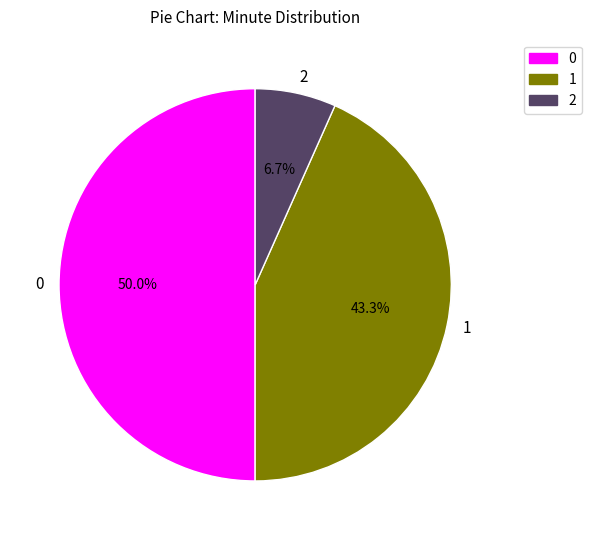

To the nearest percent, what is the average slice percentage?

33%